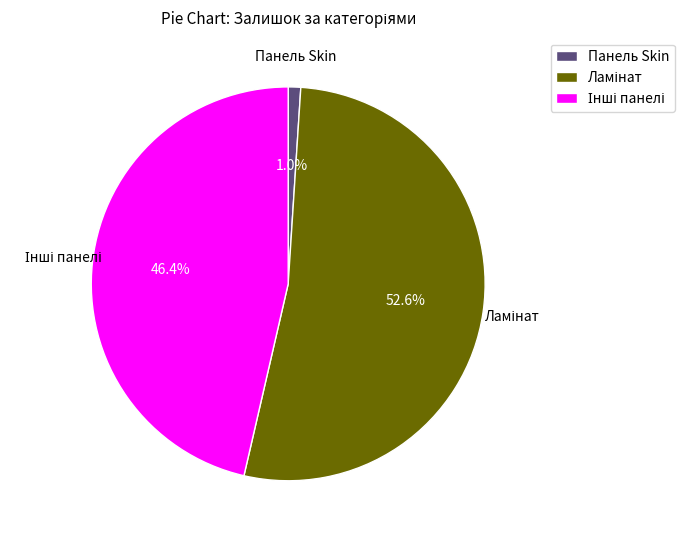

Which slice is the smallest?

Панель Skin